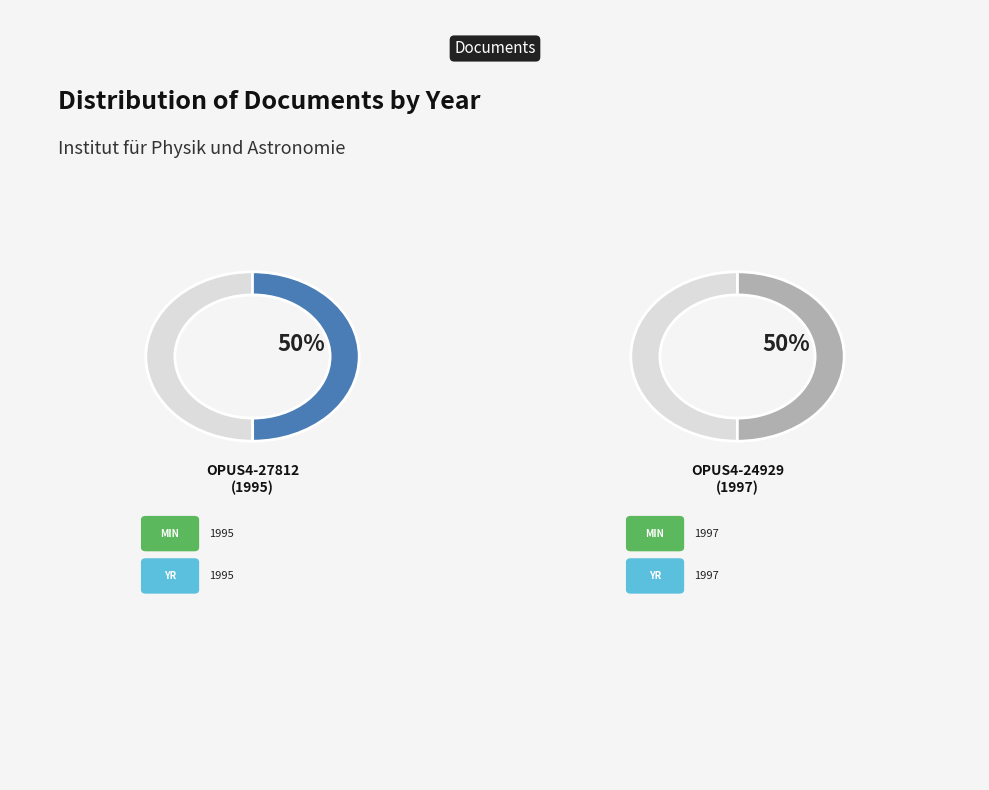

What percentage is the OPUS4-24929 slice, to the nearest percent?

50%